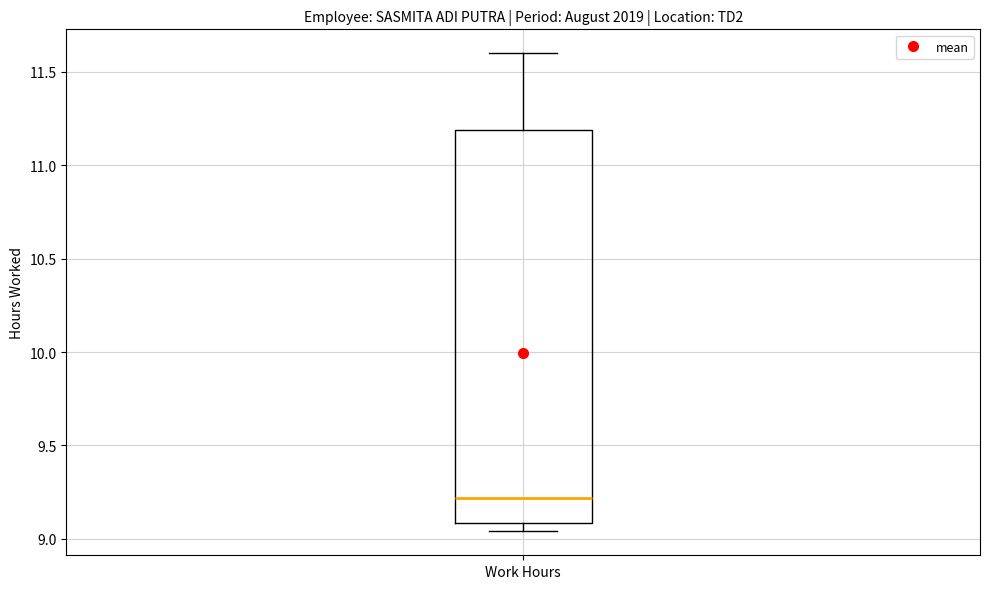

Transcribe this box plot: give where the median line is, the range the box spans, and where the two whiskers end, as read against the y-axis. The values are not printed on the chart, so give them approximately, as read against the axis.

median 9.20, box 9.10 to 11.20, whiskers 9.05 to 11.60